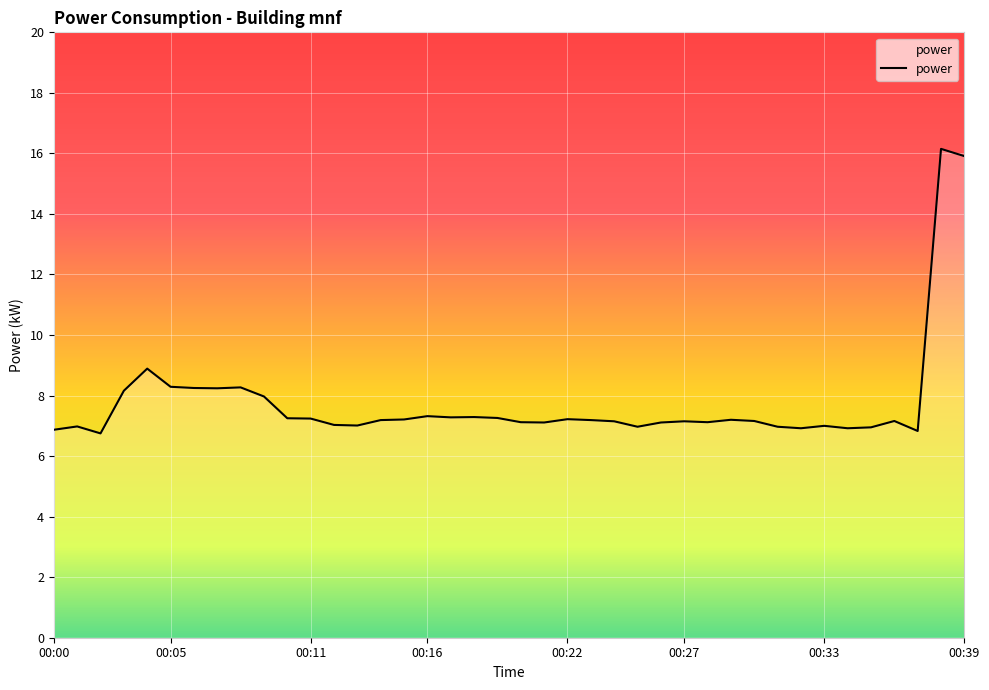

What is the sum of all values?

310.1